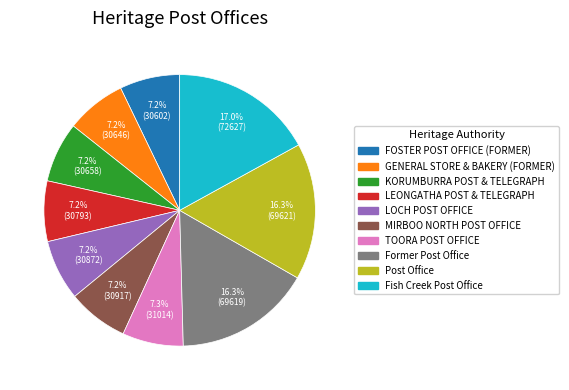

Is there any slice that represents more than half of the pie?

No